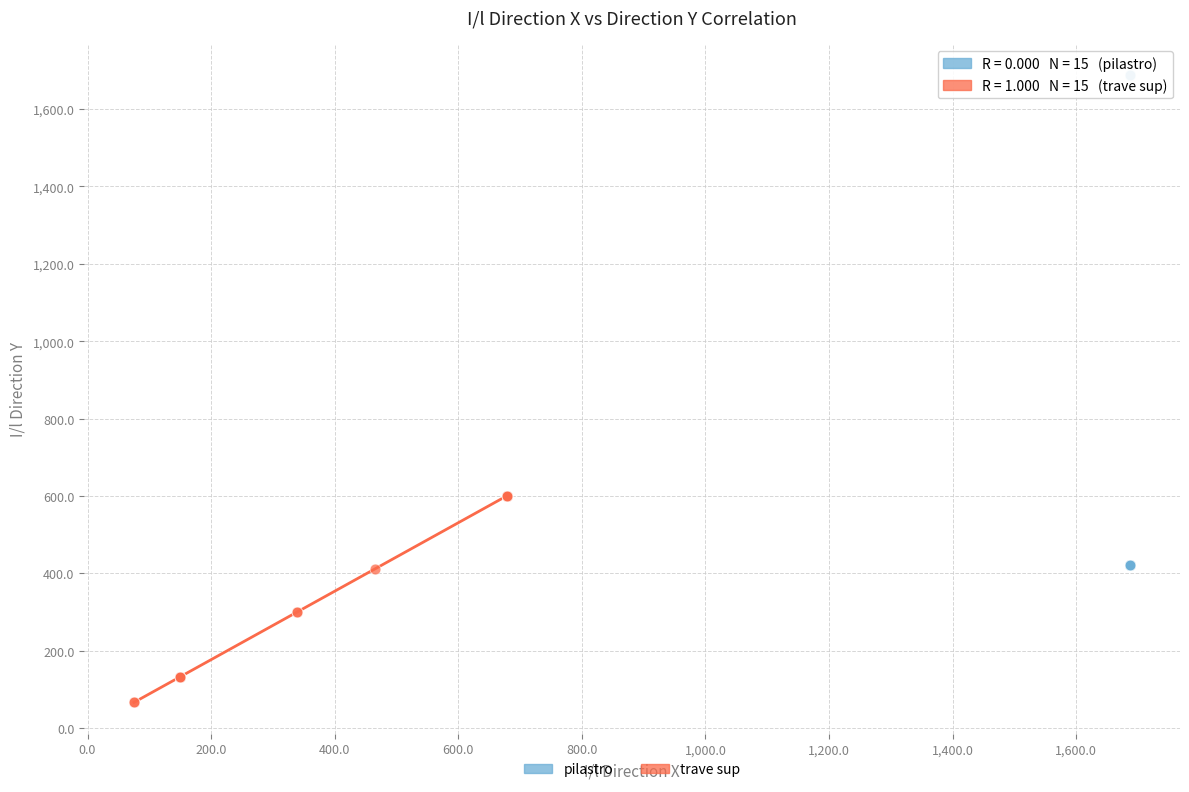

Which series has the largest Y range (max minus min)?

pilastro